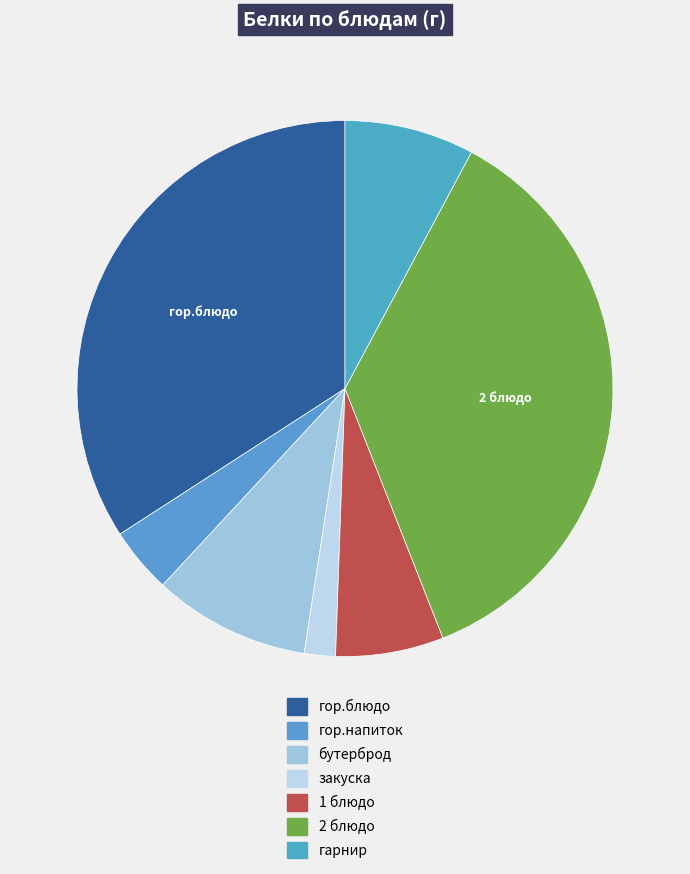

Rank the categories by value from lowest to highest.

закуска, гор.напиток, 1 блюдо, гарнир, бутерброд, гор.блюдо, 2 блюдо